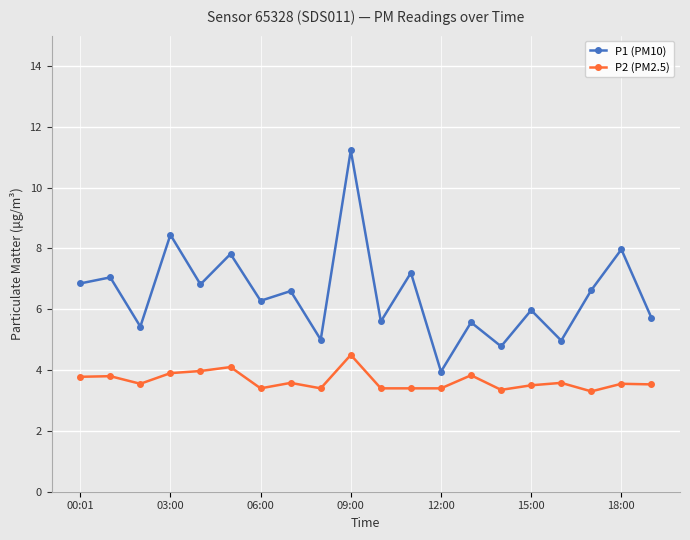

What is the smallest value displayed?

3.3